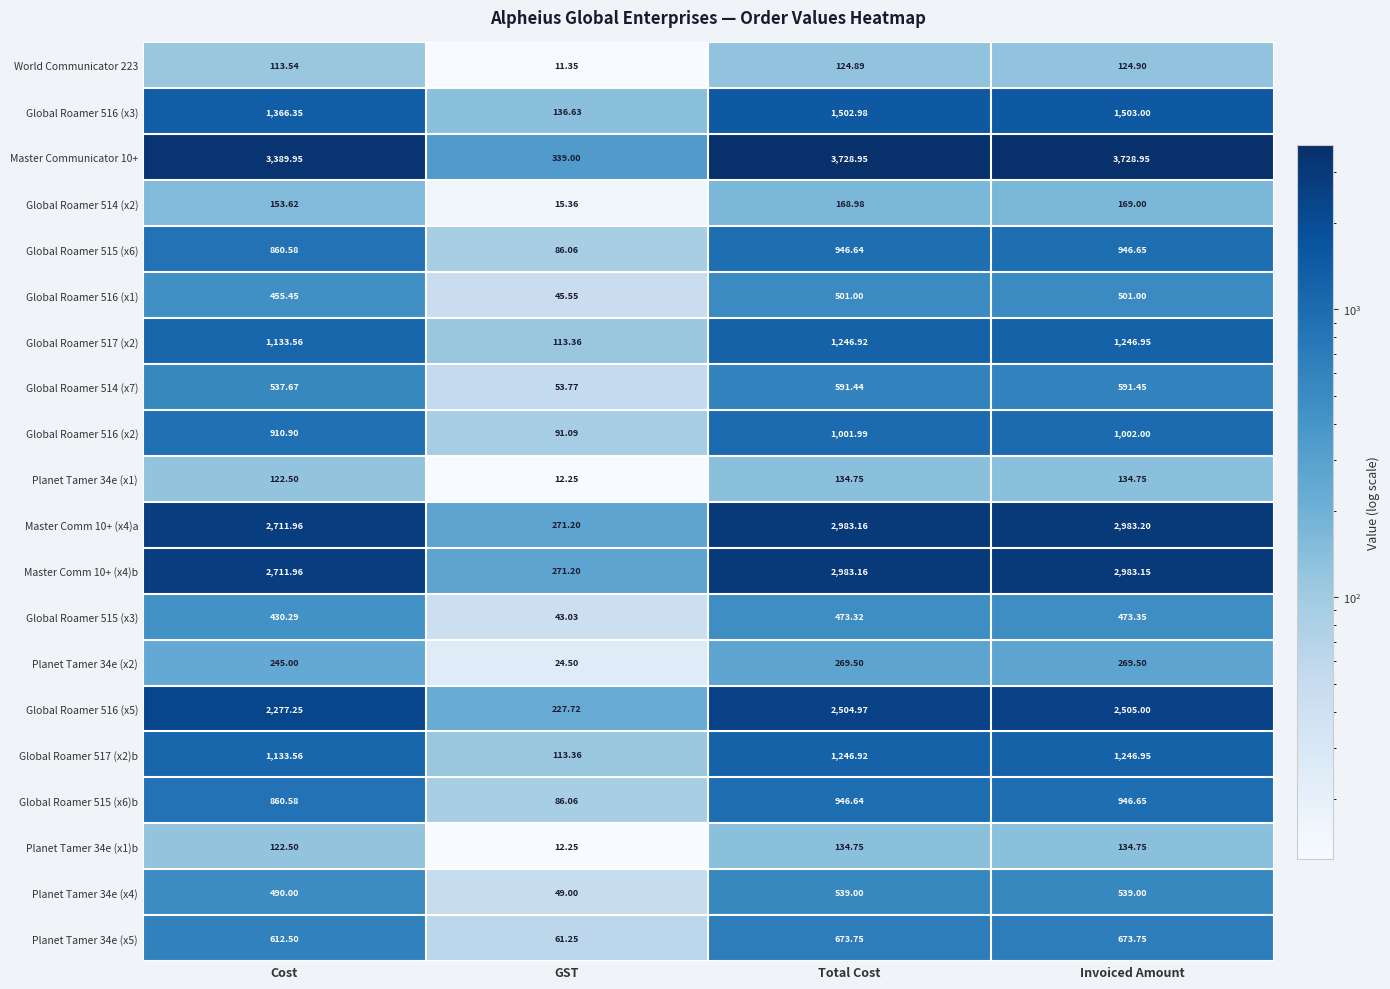

How many data points does each series have?

4